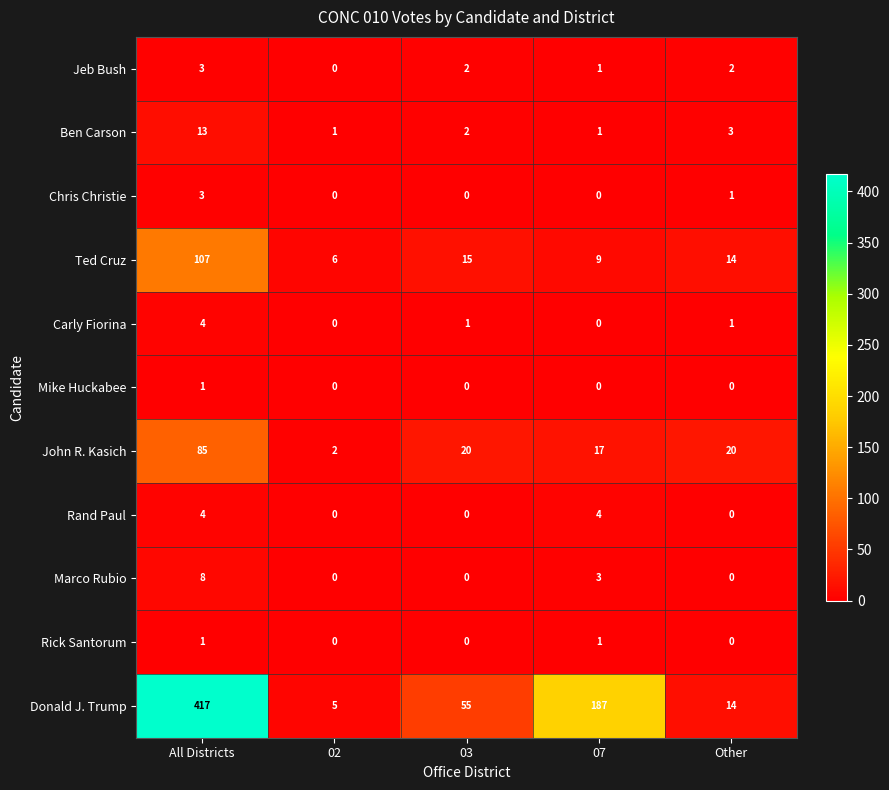

At which label is Jeb Bush closest to 1?

07